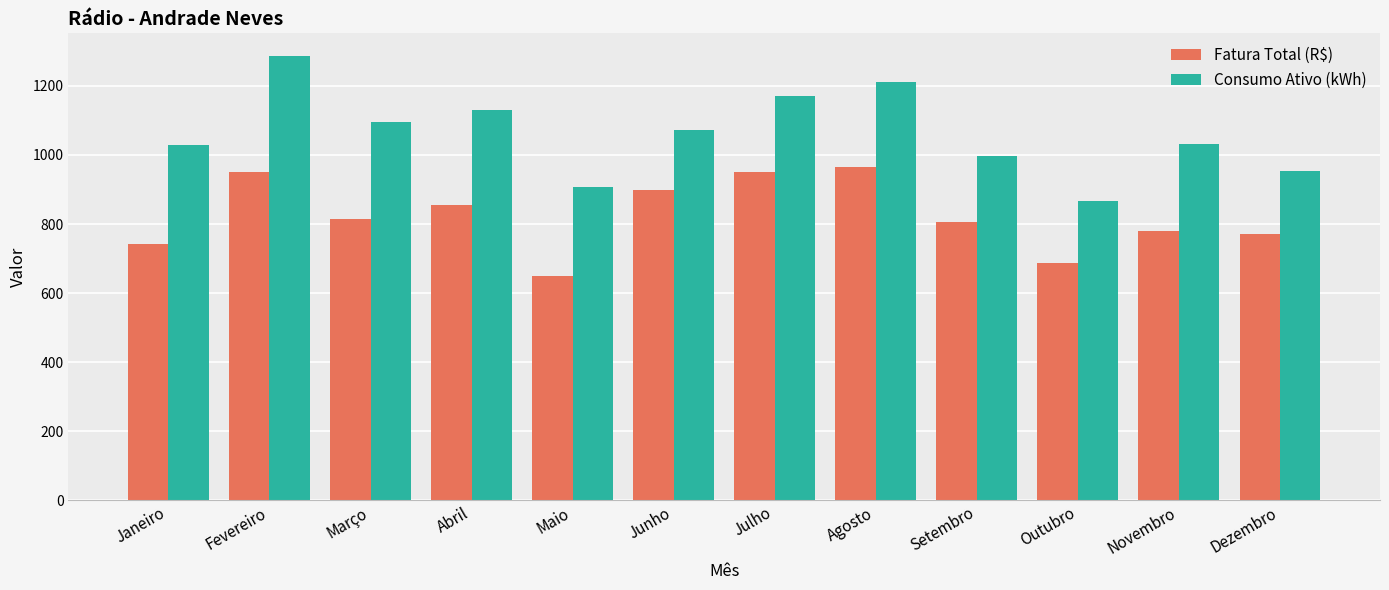

What is the average value of the Fatura Total (R$) series?

823.0